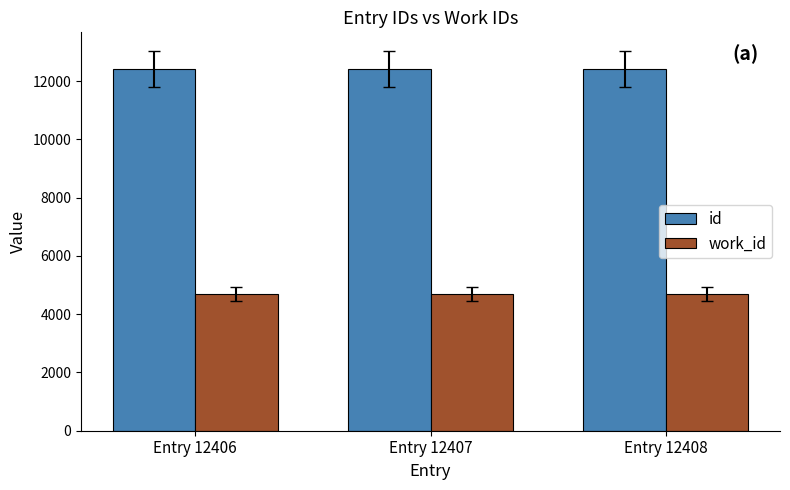

What is the average value of the work_id series?

4698